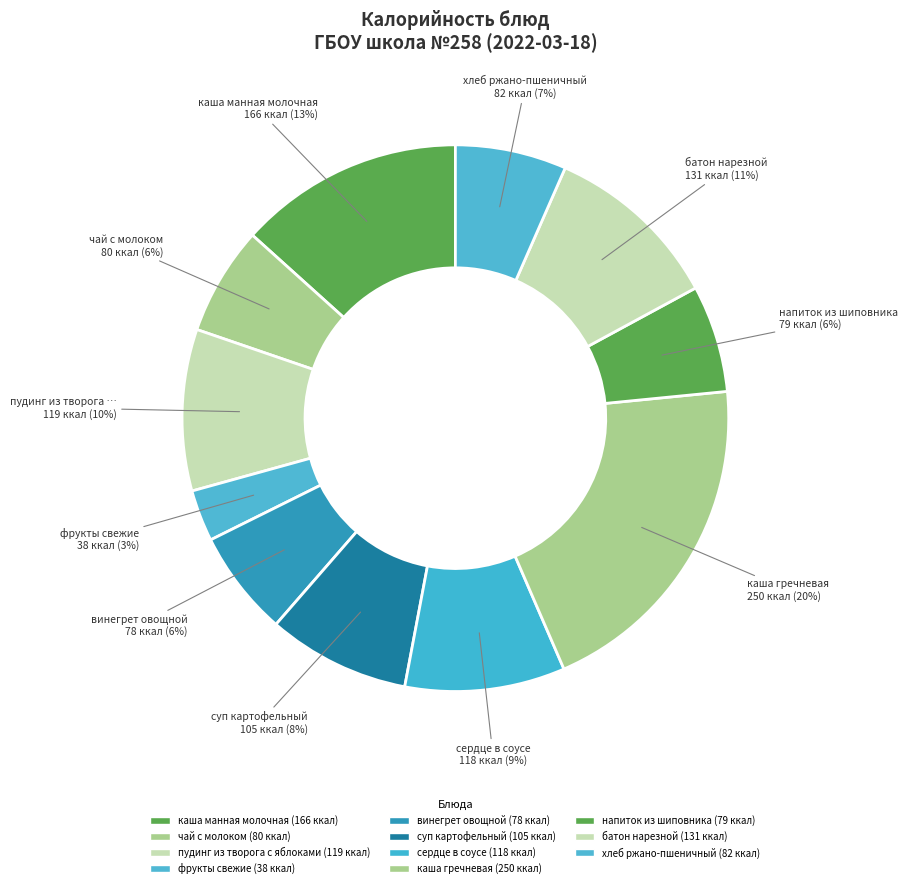

To the nearest percent, what is the combined percentage of напиток из шиповника and винегрет овощной?

13%